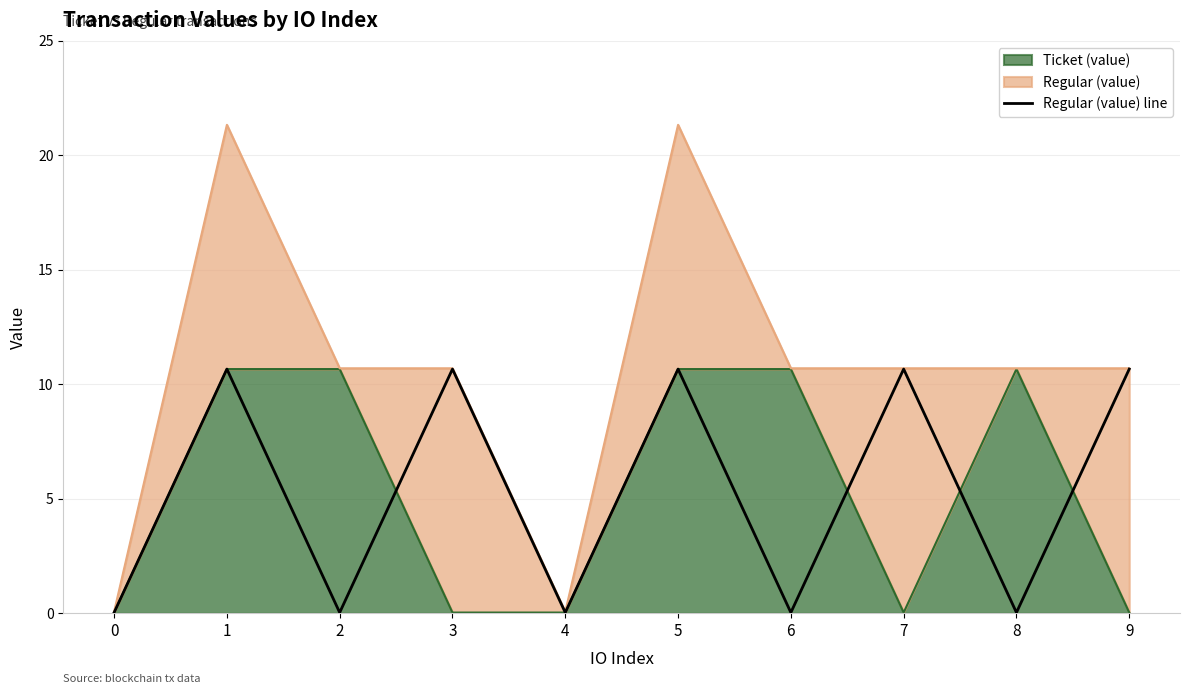

Reading left to right, extract all data points from this chart.

0.0	10.7	0.0	10.7	0.0	10.7	0.0	10.7	0.0	10.7